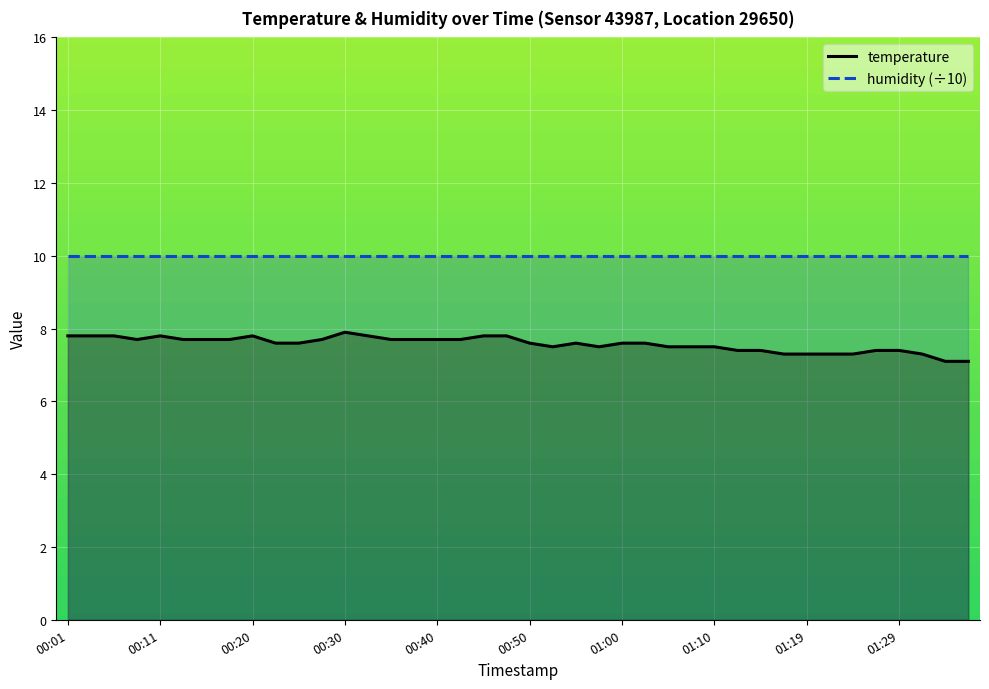

The value of humidity (÷10) at 38 is 10.0. True or false?

True